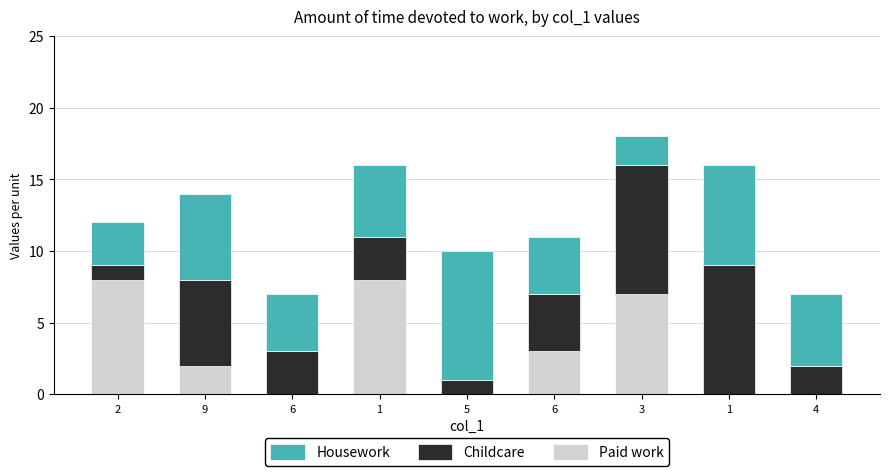

Where does the Housework series first go above 5?

9